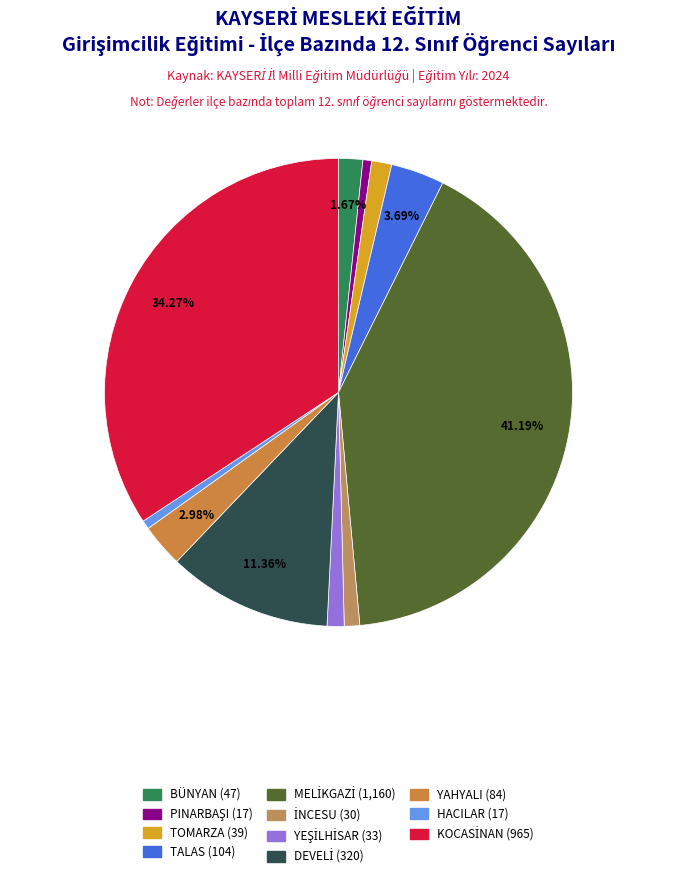

Is there any slice that represents more than half of the pie?

No